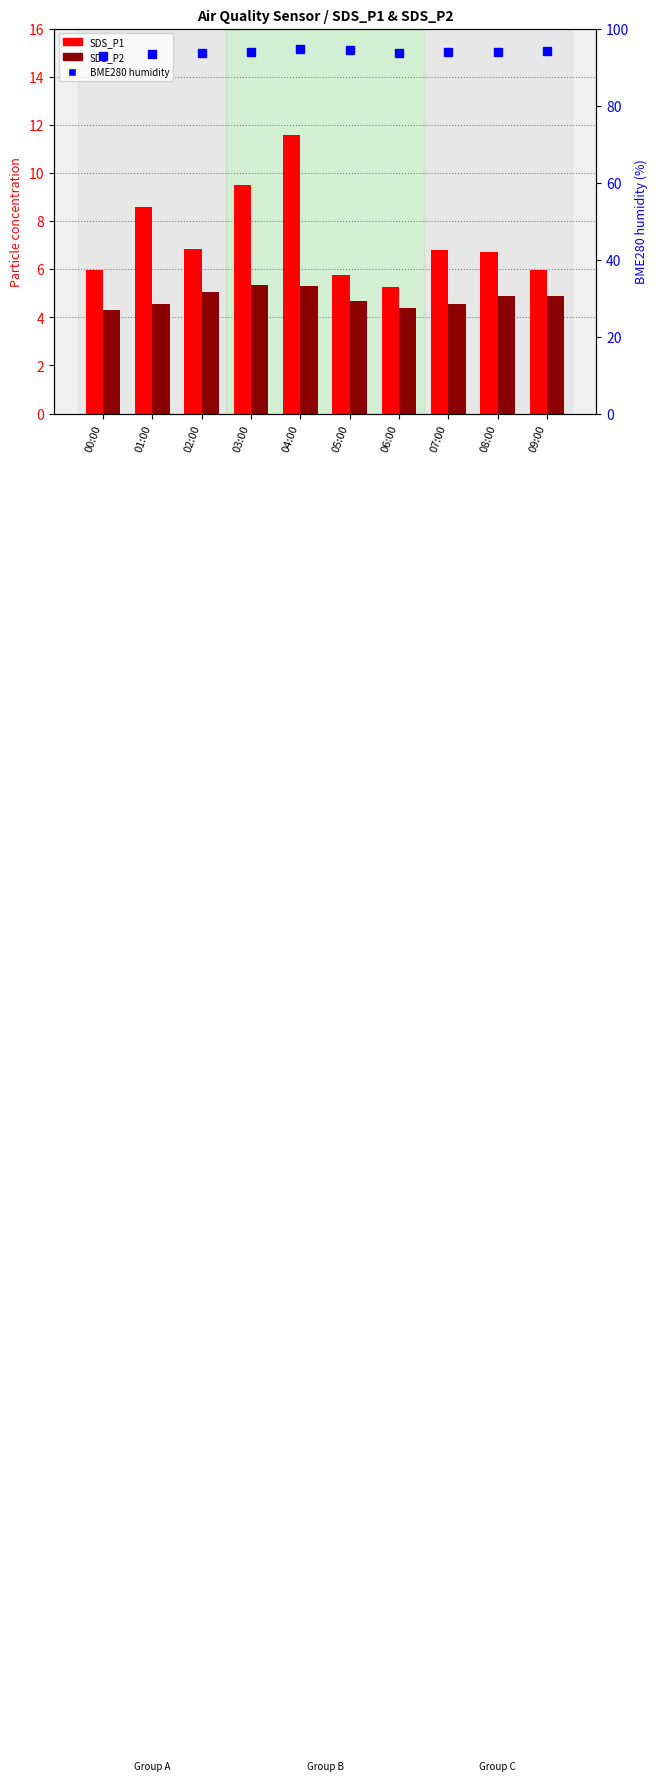

What is the value of the SDS_P2 bar at the 5th from the left?

5.3